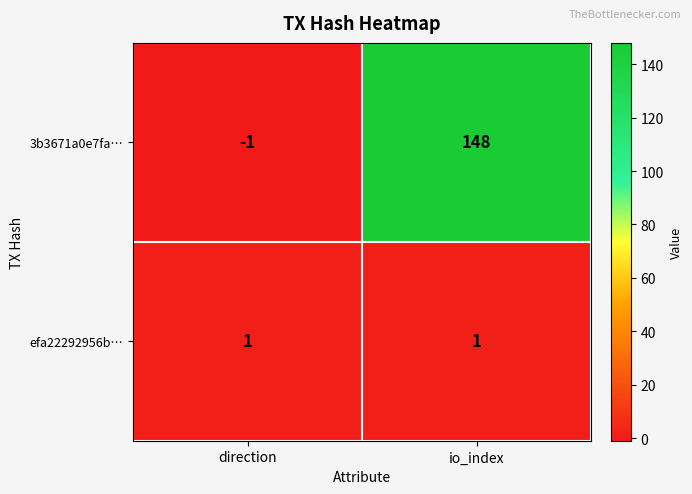

Reading left to right, transcribe all the data shown in this chart.

3b3671a0e7fa…: direction=-1	io_index=148
efa22292956b…: direction=1	io_index=1